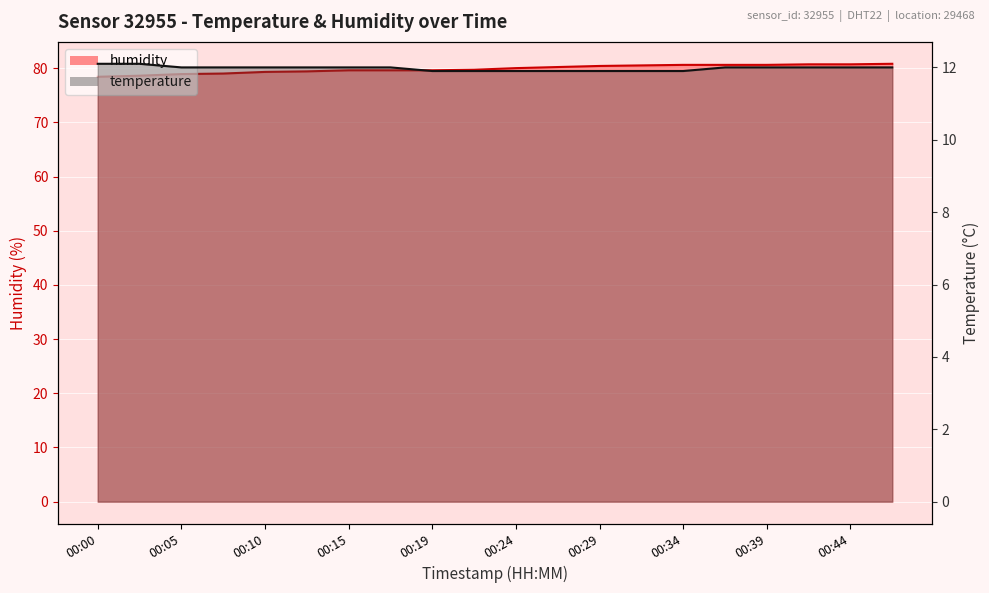

True or false: temperature and humidity cross at least once.

False